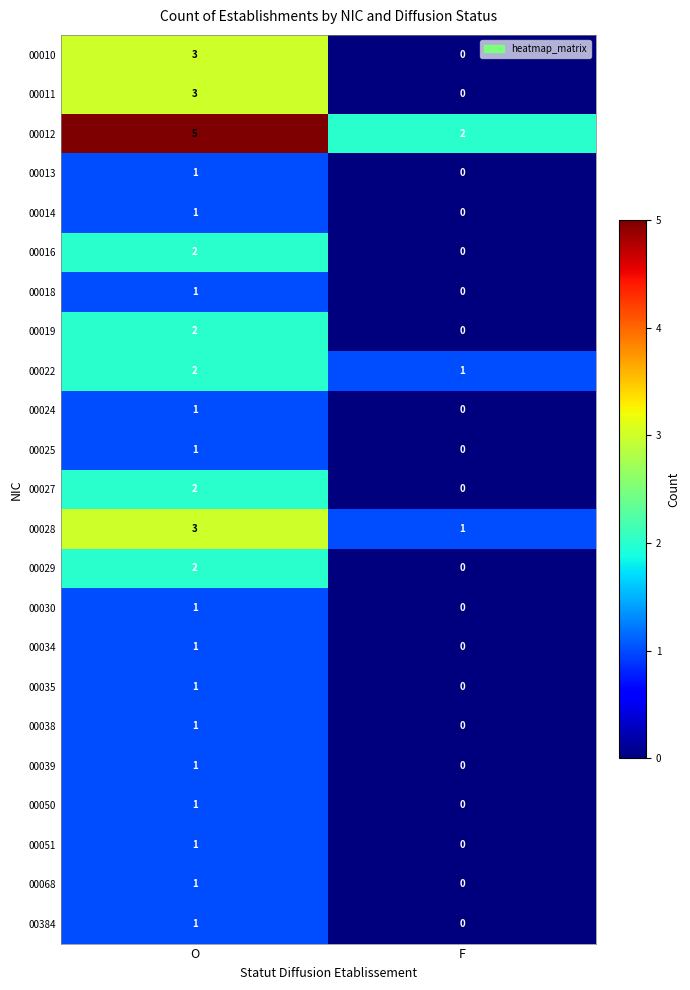

What is the sum of all 00028 values?

4